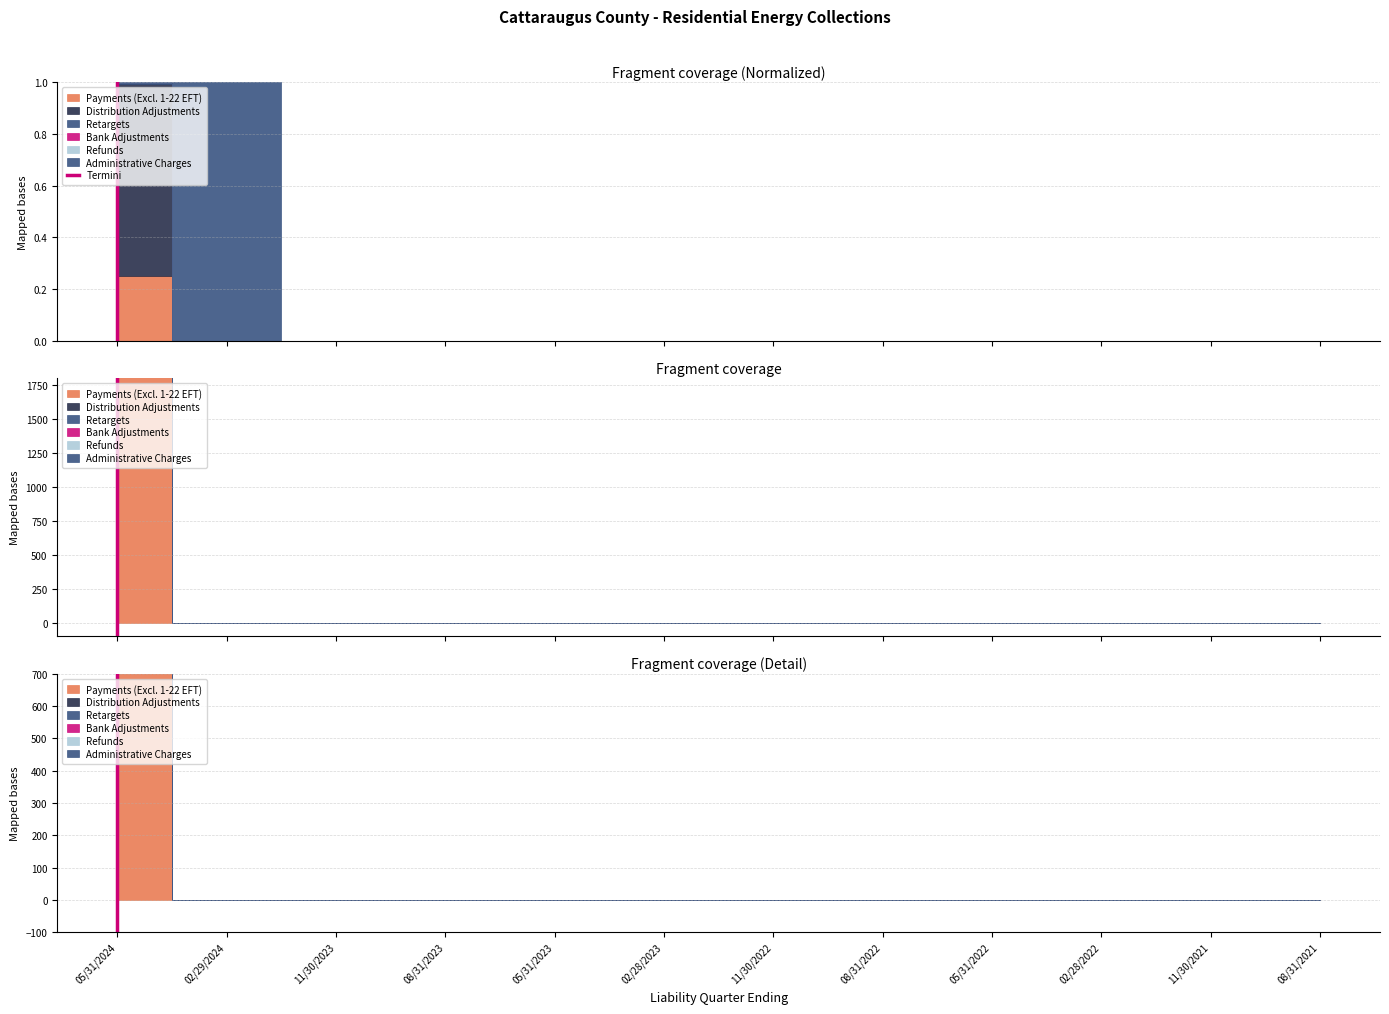

What is the label of the 2nd point from the right?

05/31/2024